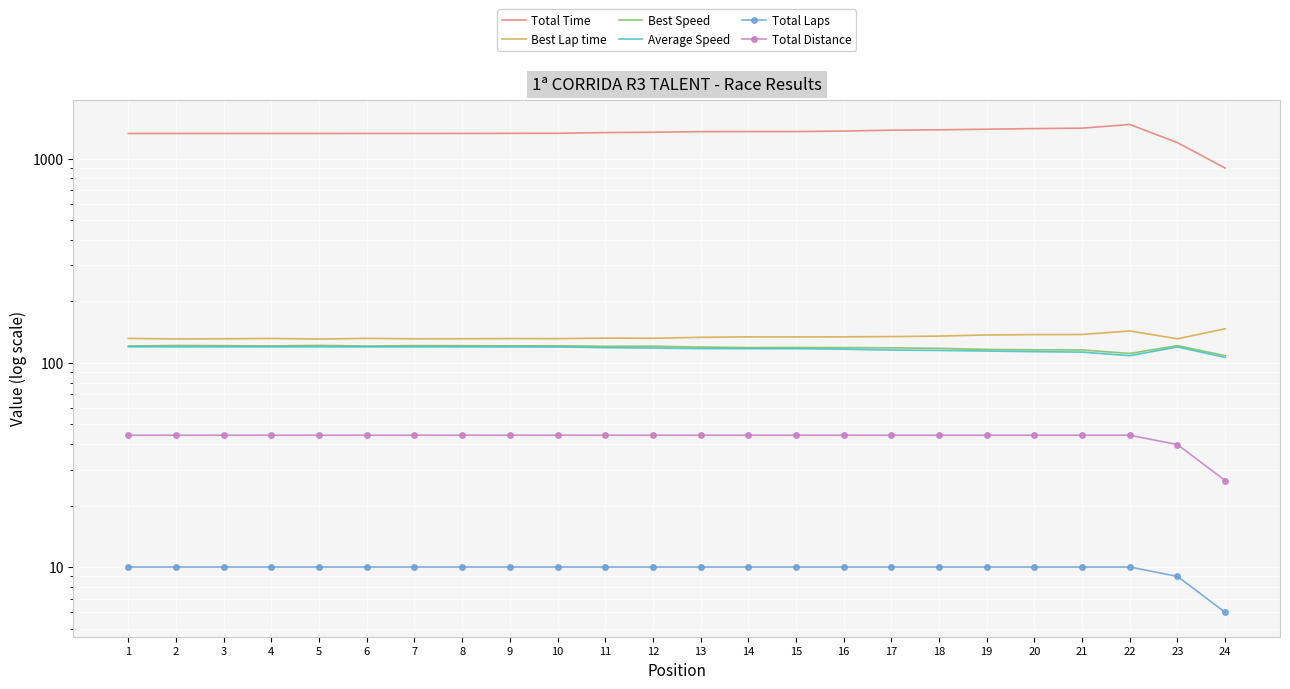

Reading left to right, extract all data points from this chart.

Total Time: 1327.5	1328.0	1328.0	1328.0	1328.1	1328.6	1328.6	1328.7	1329.8	1330.6	1341.1	1346.7	1355.4	1356.1	1356.3	1364.2	1378.0	1383.7	1393.0	1403.1	1409.6	1469.0	1197.5	898.4
Best Lap time: 131.7	130.9	131.2	131.6	130.8	131.7	131.1	131.2	131.4	131.3	132.1	131.9	133.3	134.0	133.9	134.1	134.4	135.2	136.9	137.5	137.6	143.2	131.1	146.8
Best Speed: 120.8	121.6	121.3	120.9	121.7	120.8	121.4	121.3	121.1	121.1	120.4	120.6	119.4	118.8	118.8	118.7	118.4	117.7	116.3	115.8	115.6	111.1	121.4	108.4
Average Speed: 119.9	119.8	119.8	119.8	119.8	119.8	119.8	119.8	119.7	119.6	118.6	118.2	117.4	117.3	117.3	116.6	115.5	115.0	114.2	113.4	112.9	108.3	119.6	106.3
Total Laps: 10.0	10.0	10.0	10.0	10.0	10.0	10.0	10.0	10.0	10.0	10.0	10.0	10.0	10.0	10.0	10.0	10.0	10.0	10.0	10.0	10.0	10.0	9.0	6.0
Total Distance: 44.2	44.2	44.2	44.2	44.2	44.2	44.2	44.2	44.2	44.2	44.2	44.2	44.2	44.2	44.2	44.2	44.2	44.2	44.2	44.2	44.2	44.2	39.8	26.5